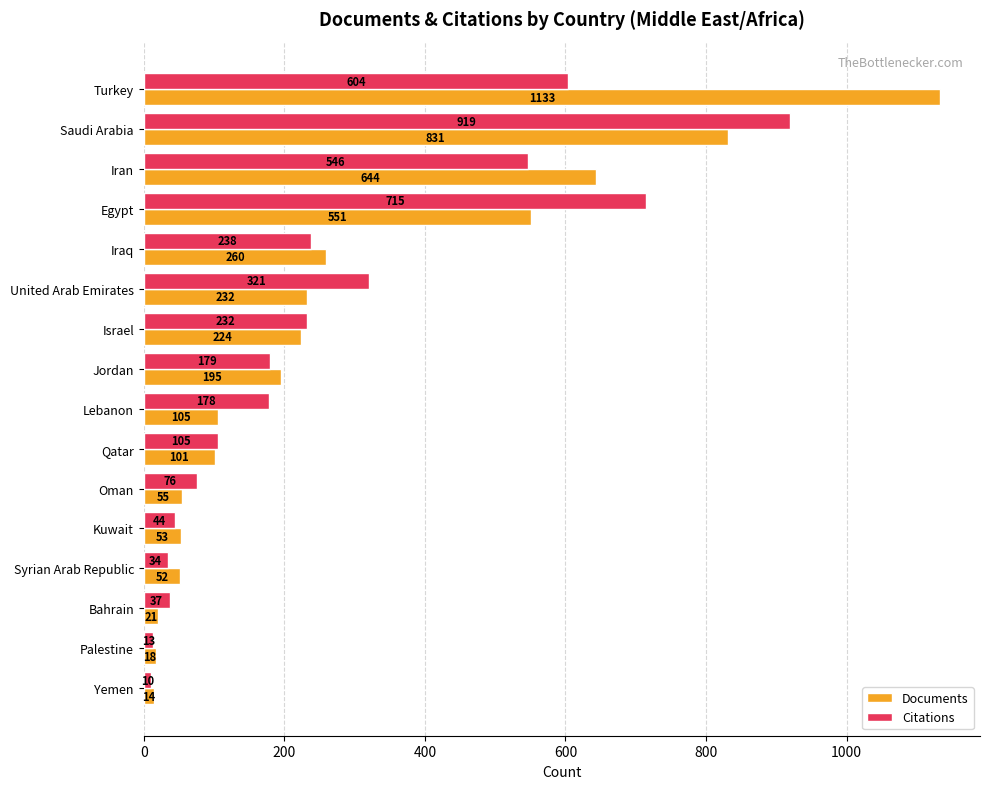

How many categories are shown in the chart?

16